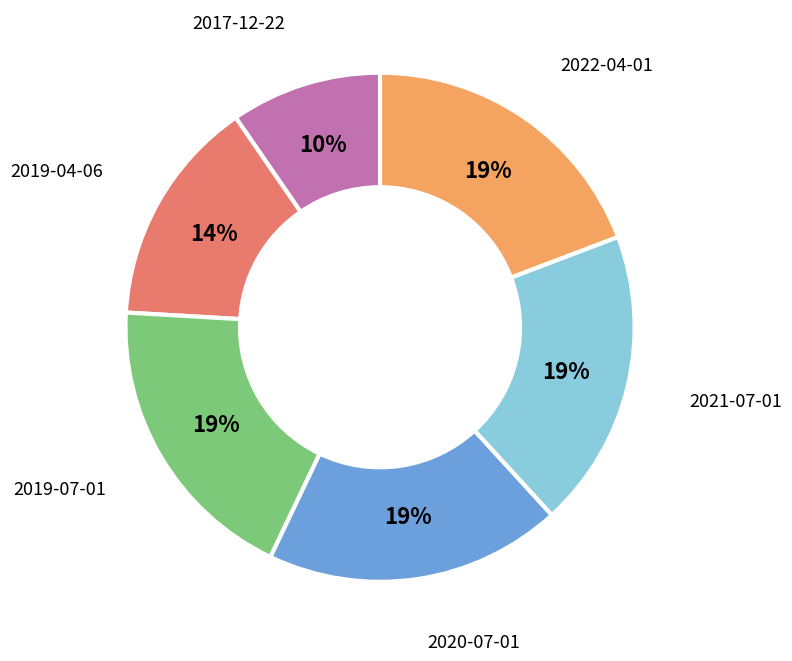

Does any single category account for the majority?

No